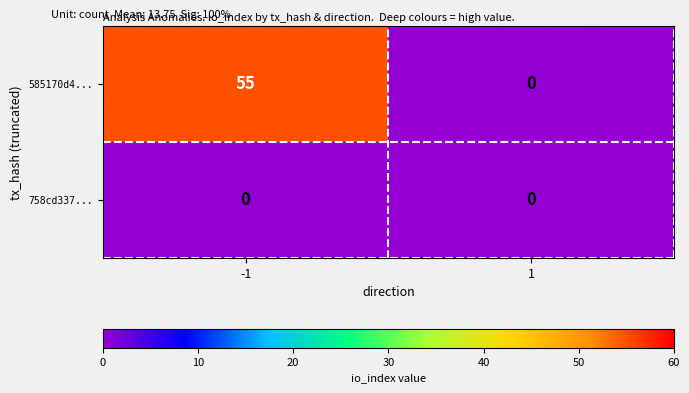

List the series in order of their peak value, lowest first.

758cd337..., 585170d4...